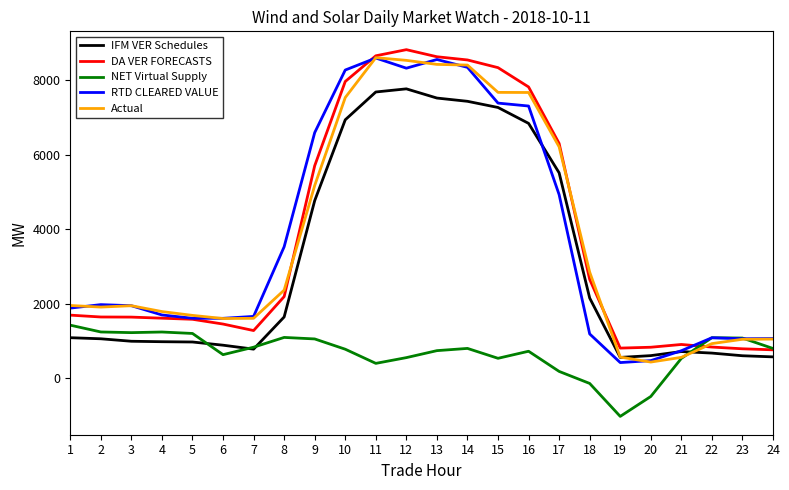

Between 18 and 21, which series saw the biggest shift?

Actual